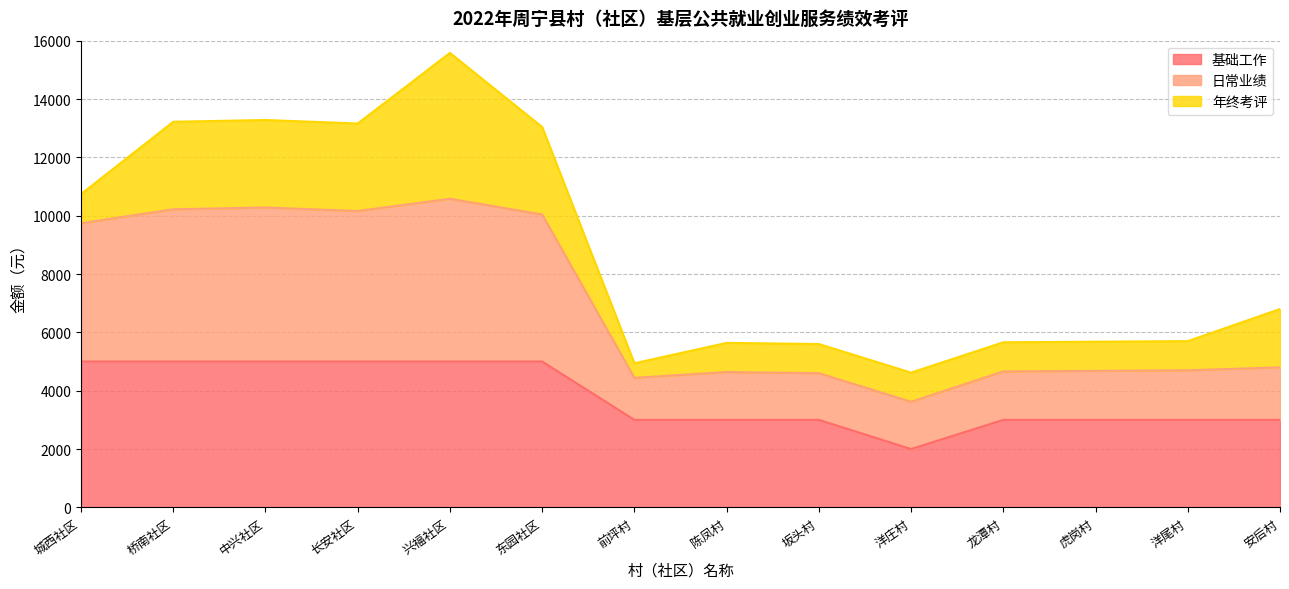

Does the chart display data point markers on the line(s)?

No